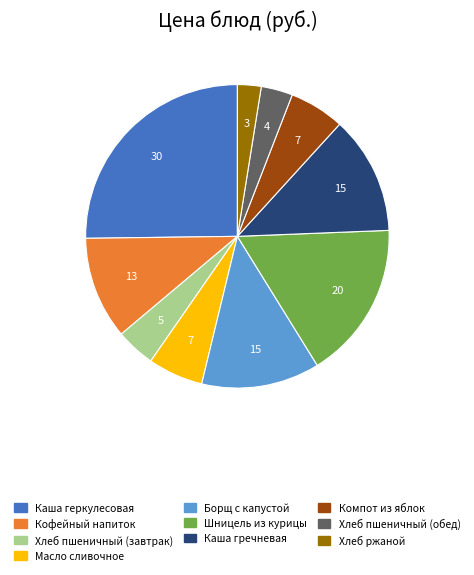

What is the ratio of the value at Хлеб пшеничный (завтрак) to the value at Масло сливочное?

0.7